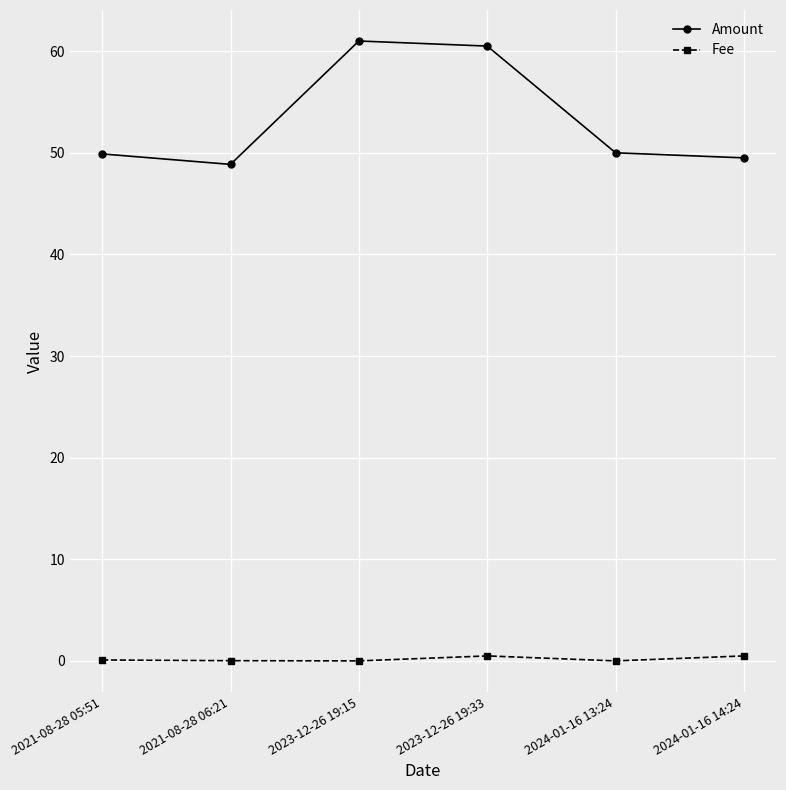

The value of Amount at 2023-12-26 19:15 is 61.0. True or false?

True